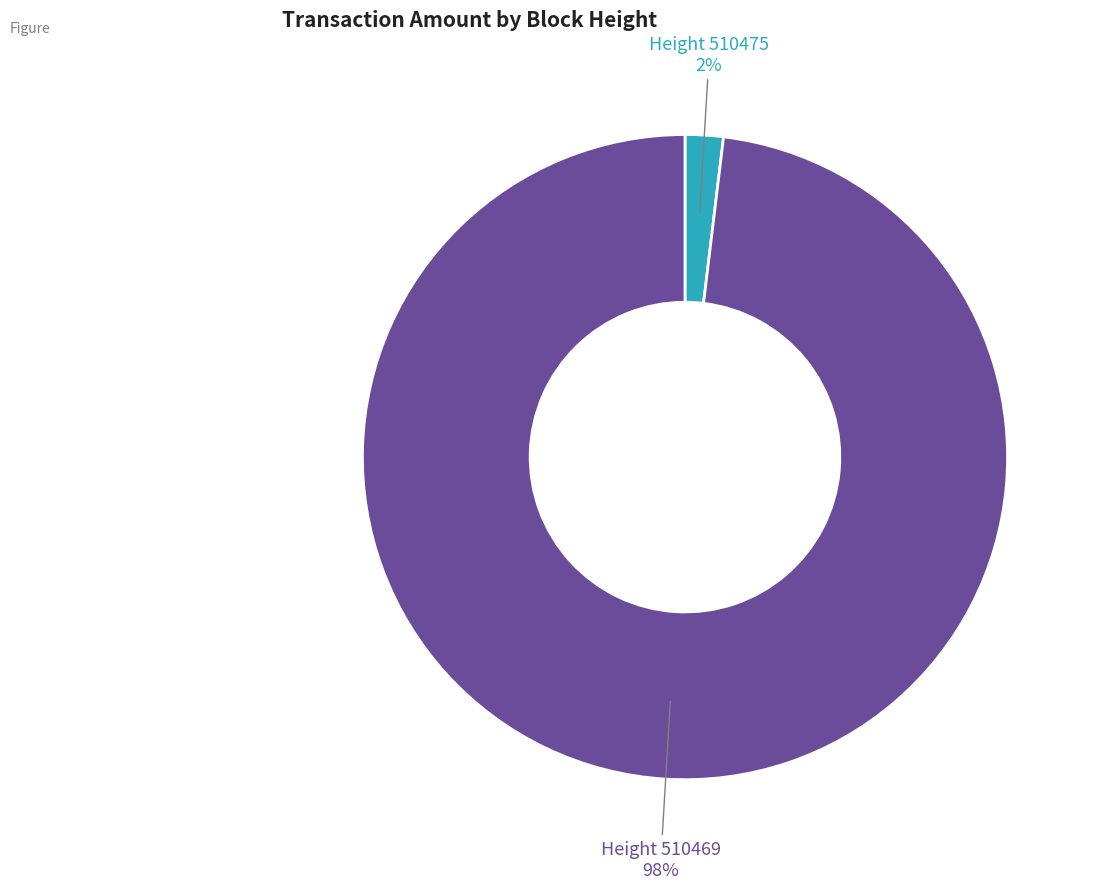

To the nearest percent, what is the difference between the largest and smallest slice percentages?

96%